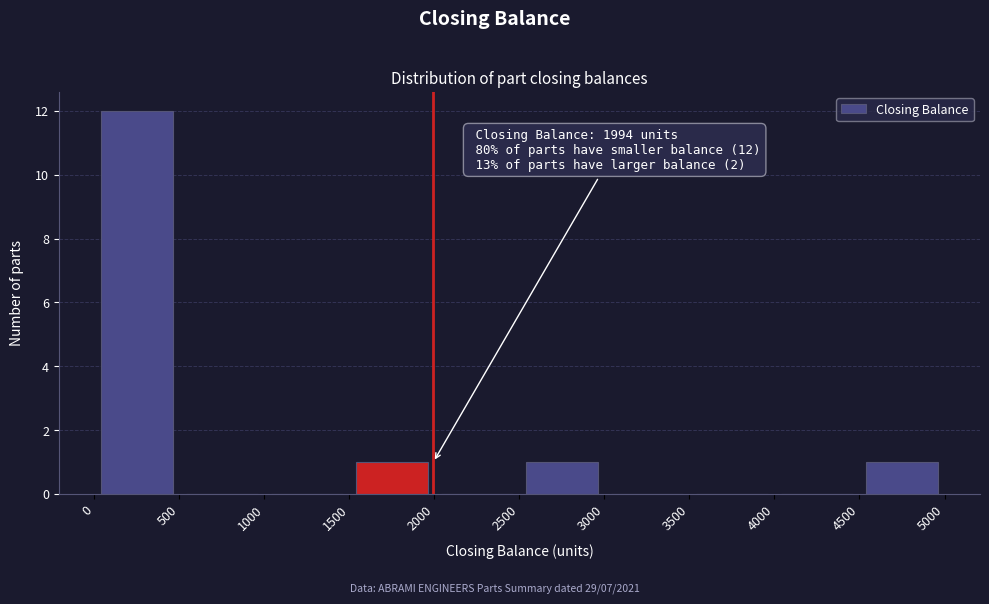

Over which range of the x-axis is the bar tallest?

0 to 500